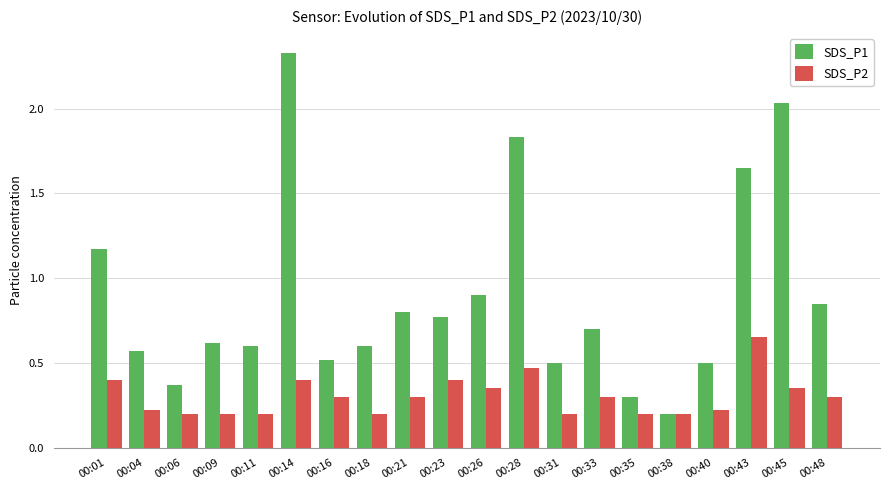

What is the average value of the SDS_P1 series?

0.9